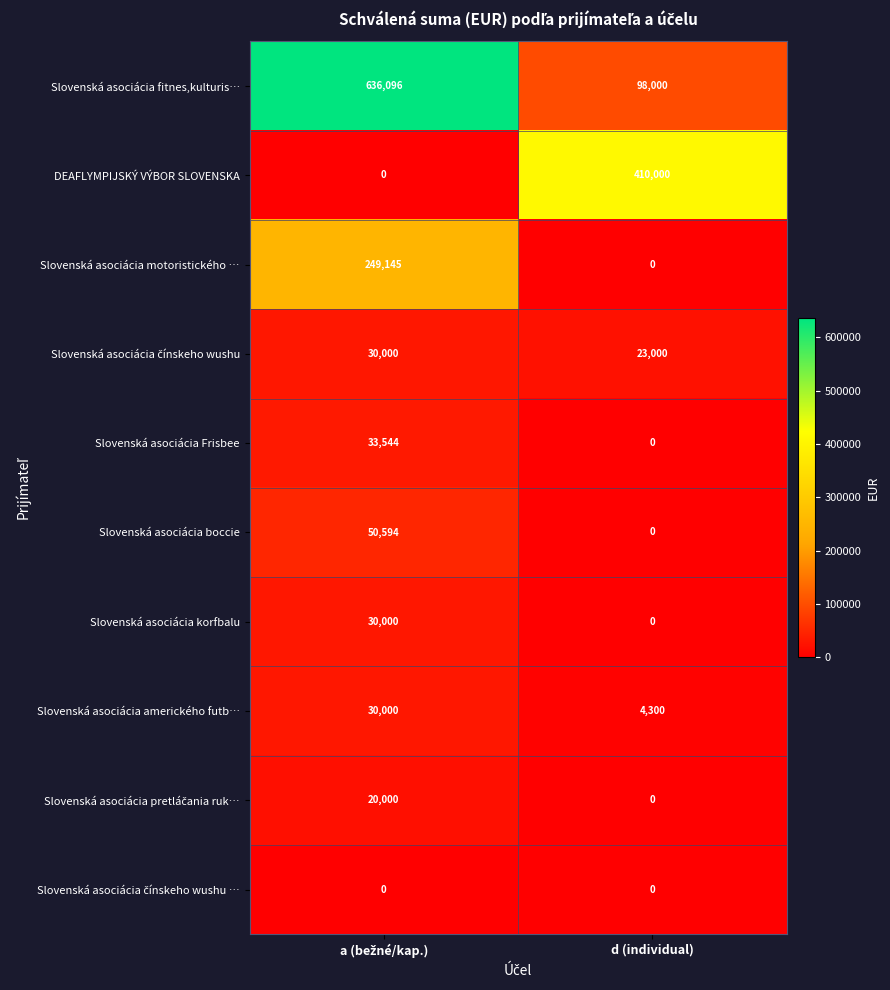

Which series has the largest total across all categories?

Slovenská asociácia fitnes,kulturis…